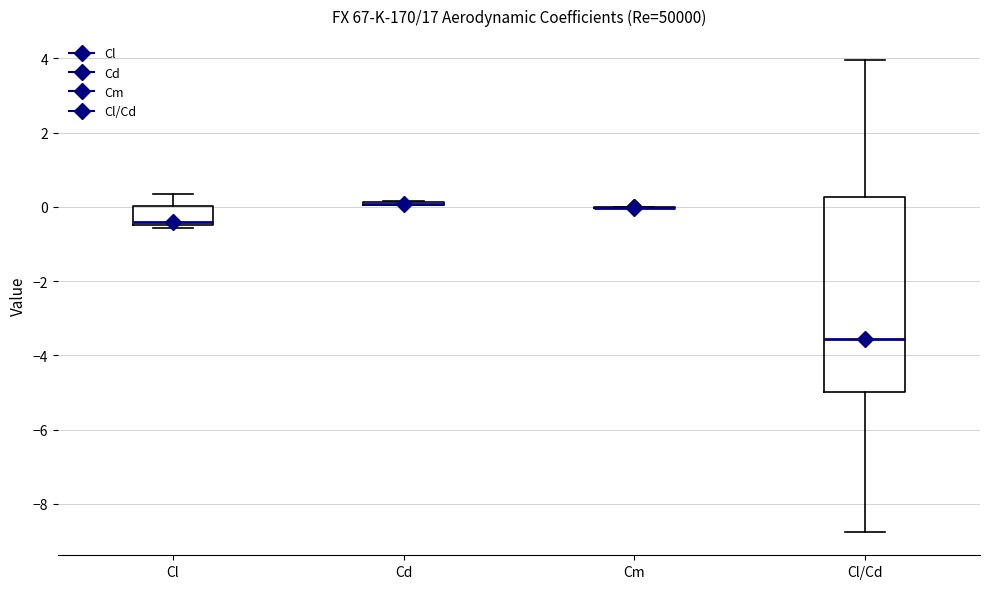

Reading left to right, transcribe this box plot: for each box, give where its median line is, the range the box spans, and where its two whiskers end, as read against the y-axis. The values are not printed on the chart, so give them approximately, as read against the axis.

Cl: median -0.4 (just above the box's lower edge), box -0.4 to 0.0, whiskers -0.6 to 0.4
Cd: box collapsed to a line at 0.0, whiskers 0.0 to 0.2
Cm: box collapsed to a line at 0.0, whiskers 0.0 to 0.0
Cl/Cd: median -3.6, box -5.0 to 0.2, whiskers -8.8 to 4.0